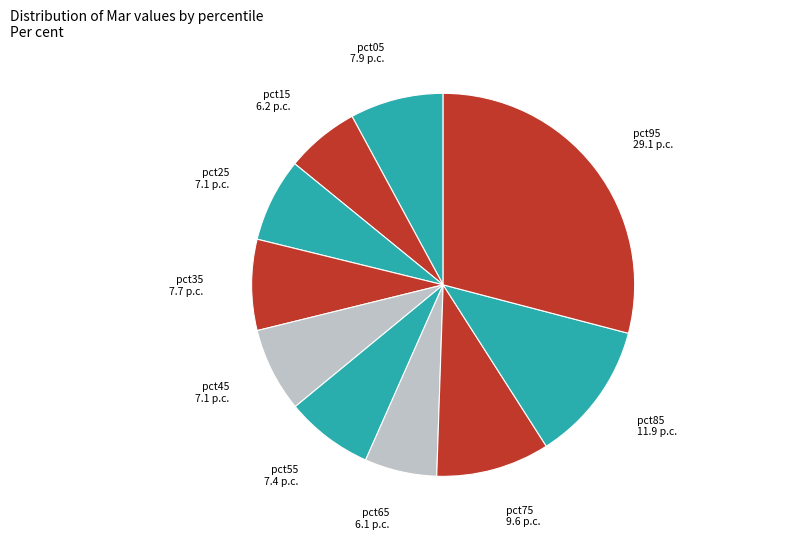

True or false: pct65 accounts for 6% of the total.

True